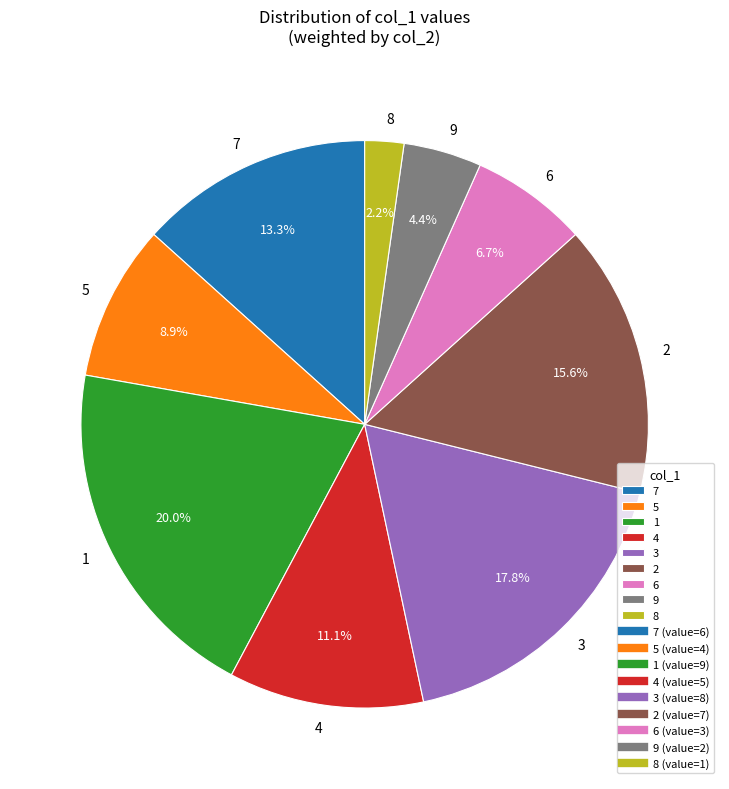

What percentage is the 6 slice, to the nearest percent?

7%